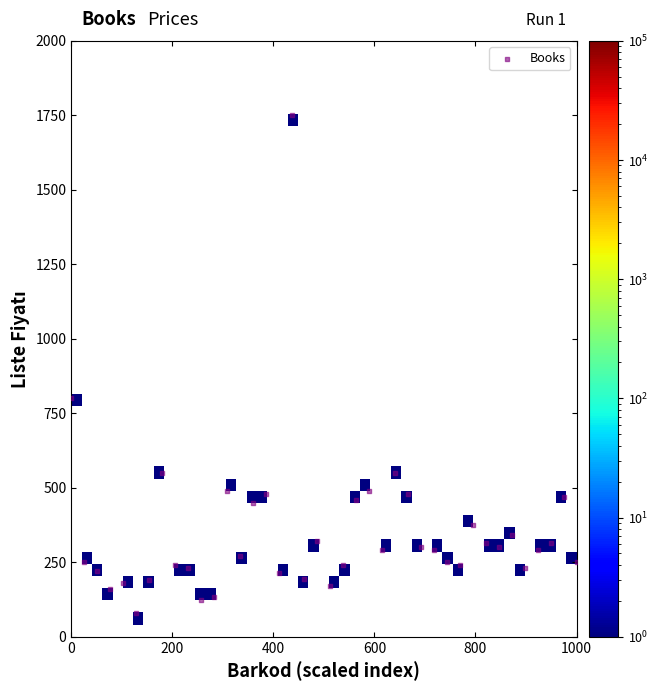

What Y value in the scatter plot is closest to 915?

800